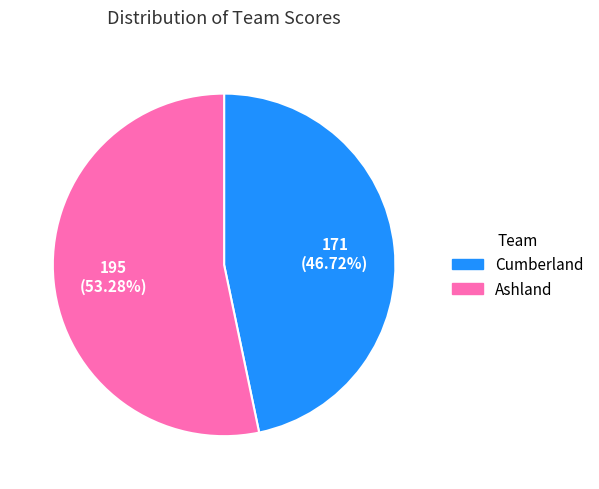

What percentage is the Ashland slice, to the nearest percent?

53%